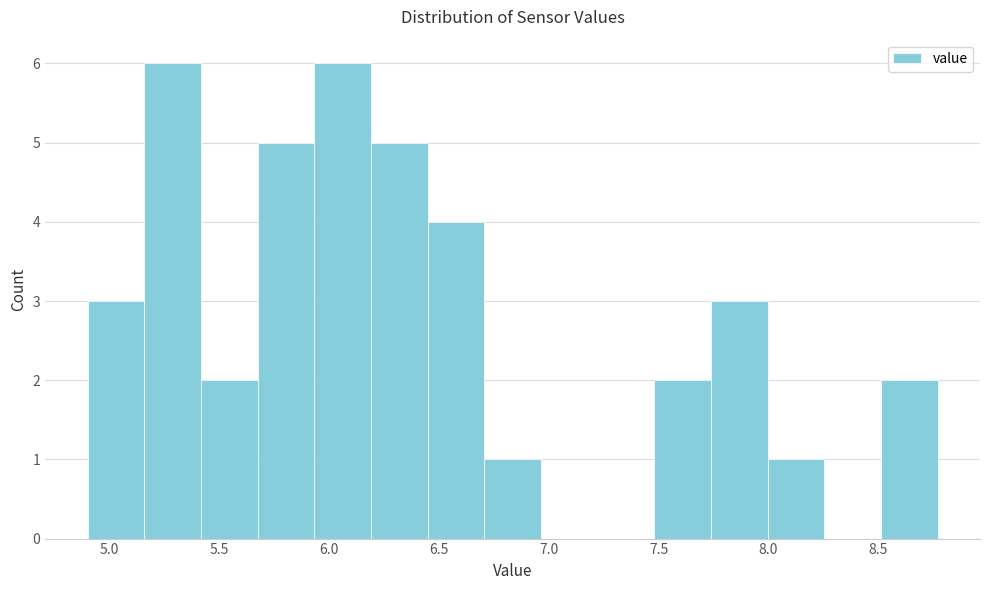

Reading left to right, transcribe this chart: for each bar, give the range it covers on the x-axis and its height. Neither the bar edges nor the heights are printed on the chart, so give them approximately, as read against the axes.

4.90 to 5.15: 3
5.15 to 5.40: 6
5.40 to 5.65: 2
5.65 to 5.95: 5
5.95 to 6.20: 6
6.20 to 6.45: 5
6.45 to 6.70: 4
6.70 to 6.95: 1
6.95 to 7.20: 0
7.20 to 7.50: 0
7.50 to 7.75: 2
7.75 to 8.00: 3
8.00 to 8.25: 1
8.25 to 8.50: 0
8.50 to 8.75: 2